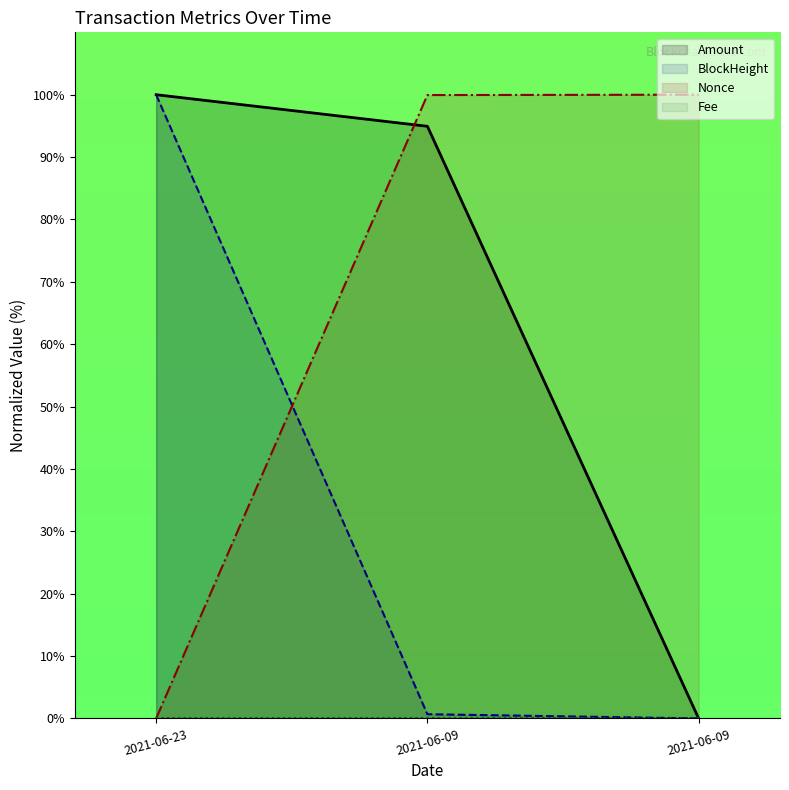

Reading left to right, what are all the values shown in this chart?

Amount: 100.0	94.9	0.0
BlockHeight: 100.0	0.7	0.0
Nonce: 0.0	99.9	100.0
Fee: 0.0	0.0	0.0